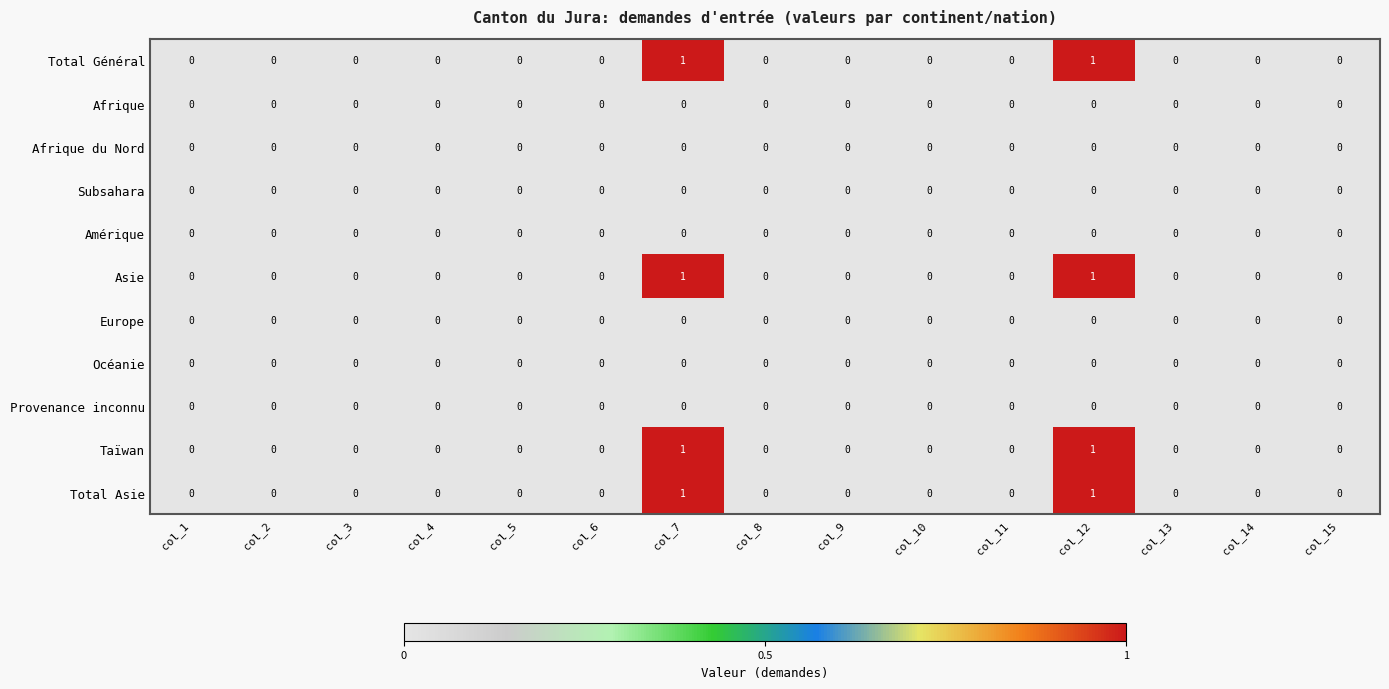

True or false: Amérique has a value of 0 at col_8.

True